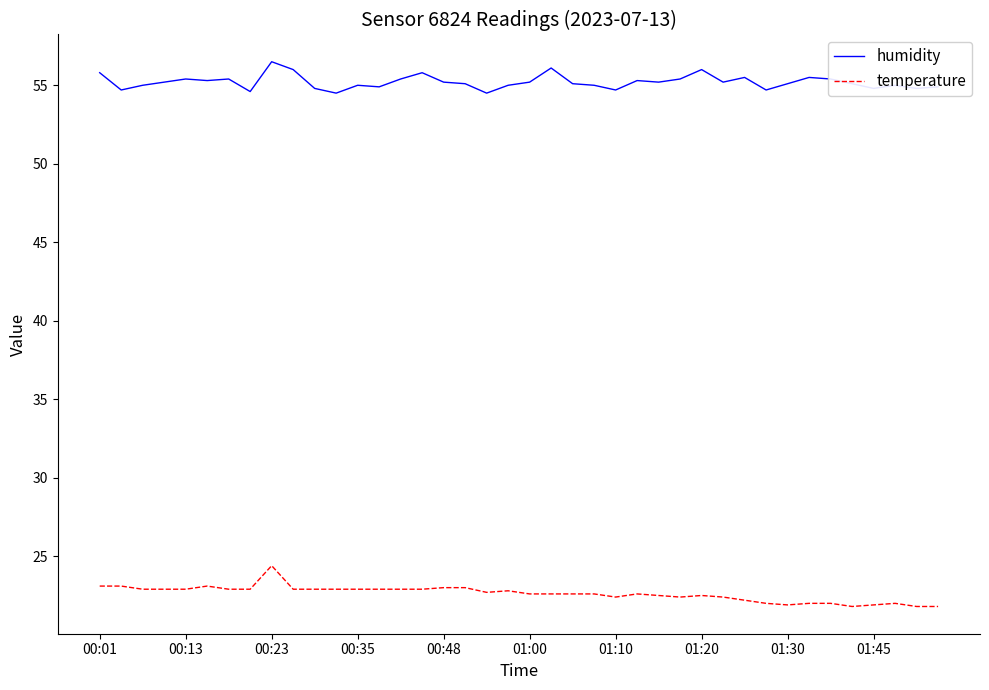

List the series in order of their overall mean, highest first.

humidity, temperature